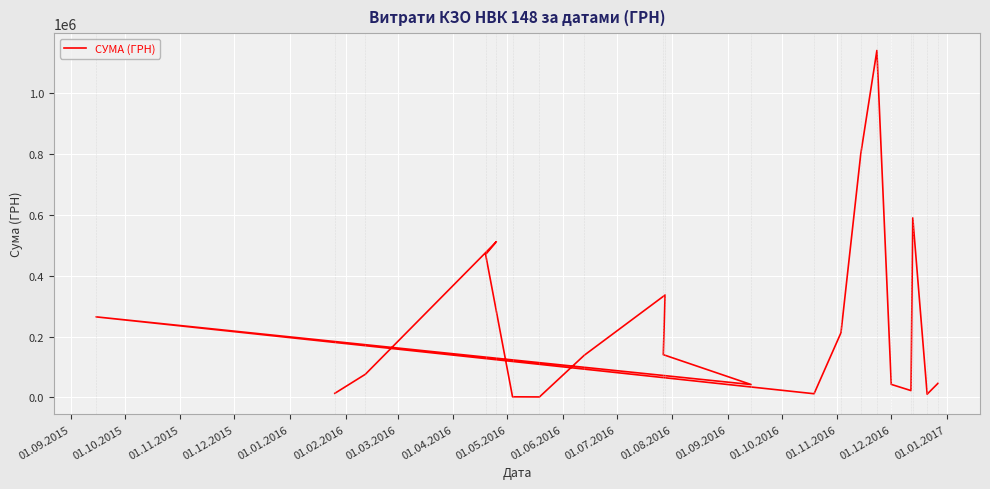

Count the number of categories in the chart.

20